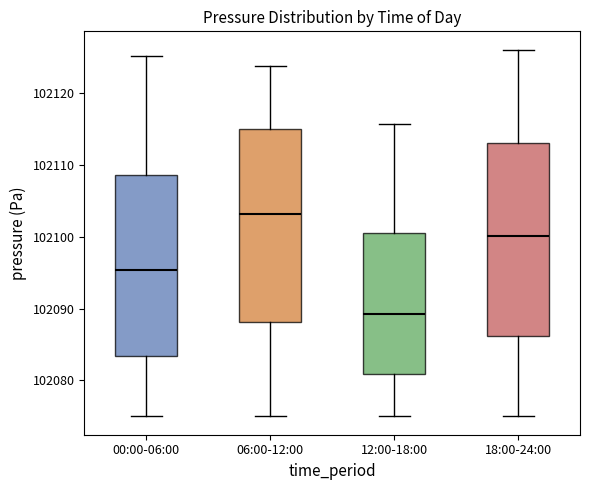

Reading left to right, transcribe this box plot: for each box, give where its median line is, the range the box spans, and where its two whiskers end, as read against the y-axis. The values are not printed on the chart, so give them approximately, as read against the axis.

00:00-06:00: median 102095, box 102083 to 102109, whiskers 102075 to 102125
06:00-12:00: median 102103, box 102088 to 102115, whiskers 102075 to 102124
12:00-18:00: median 102089, box 102081 to 102101, whiskers 102075 to 102116
18:00-24:00: median 102100, box 102086 to 102113, whiskers 102075 to 102126